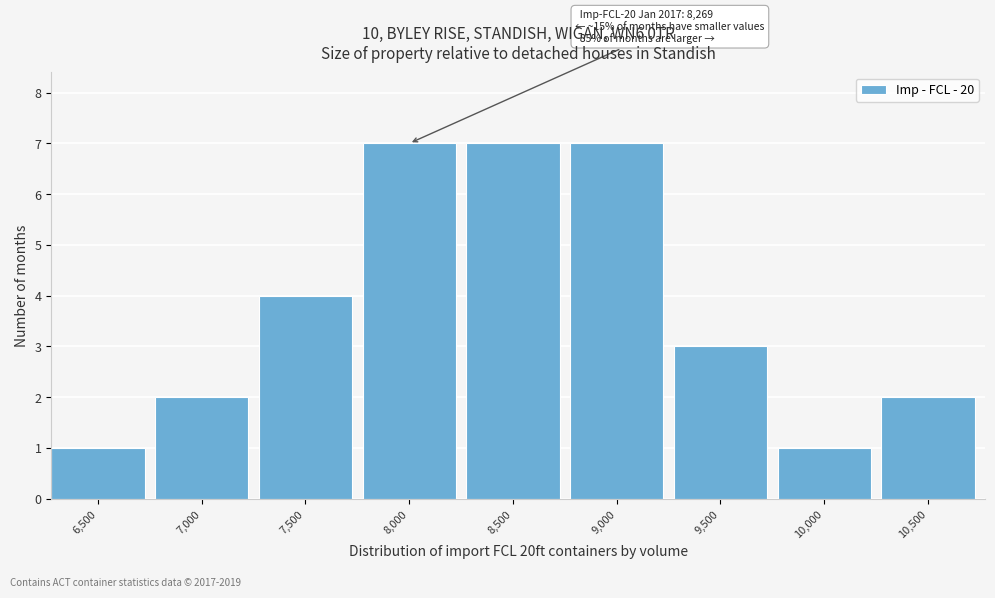

Reading left to right, extract all data points from this chart.

1	2	4	7	7	7	3	1	2